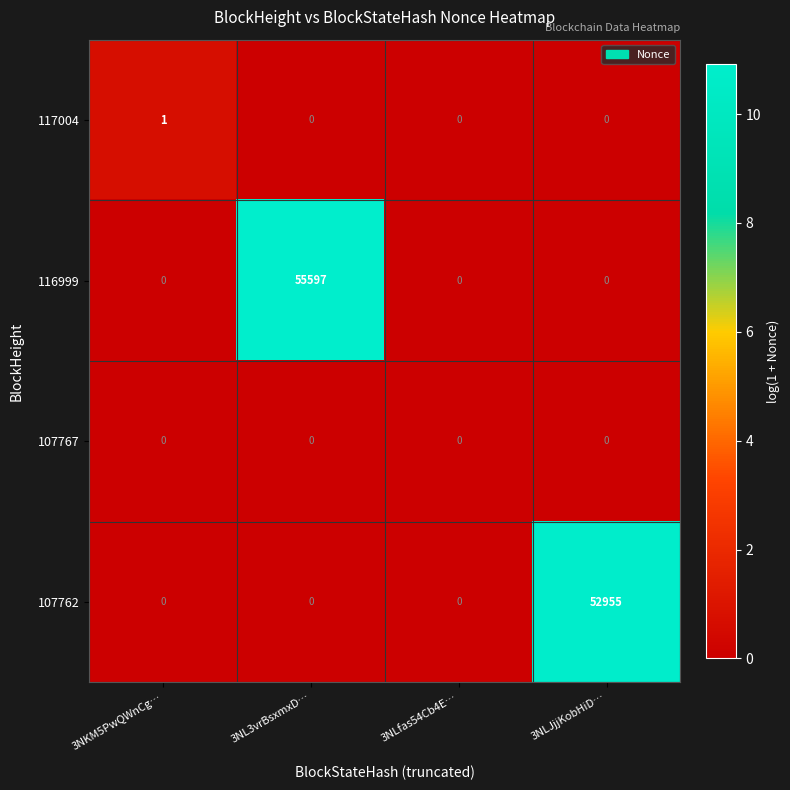

True or false: 107762 has a value of -27743 at 3NLfas54Cb4E….

False